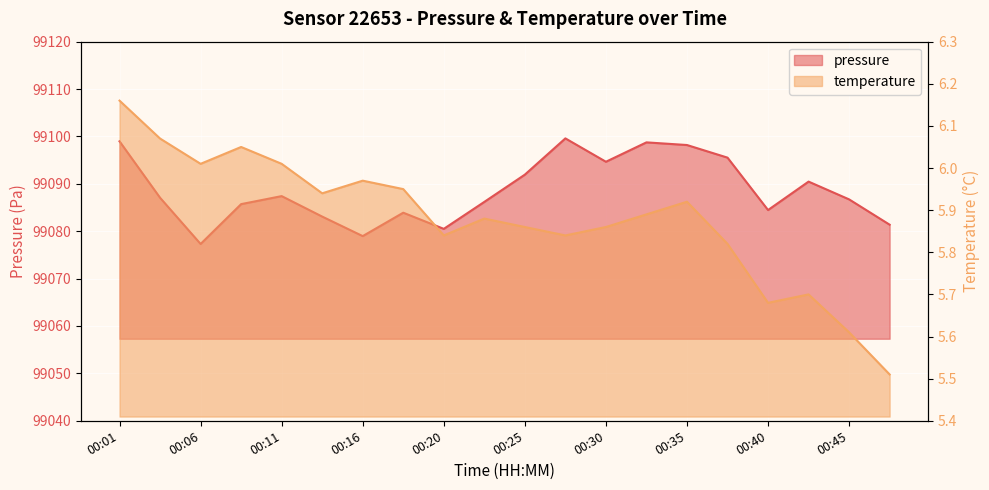

Where is pressure nearest to the value 99088?

00:11